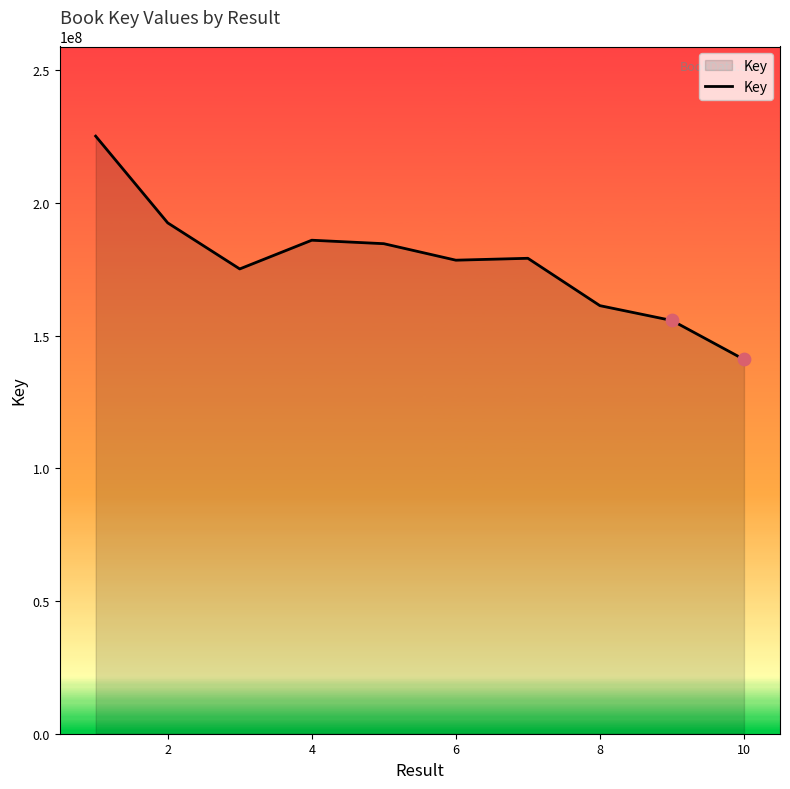

What is the minimum value shown in the chart?

141035470